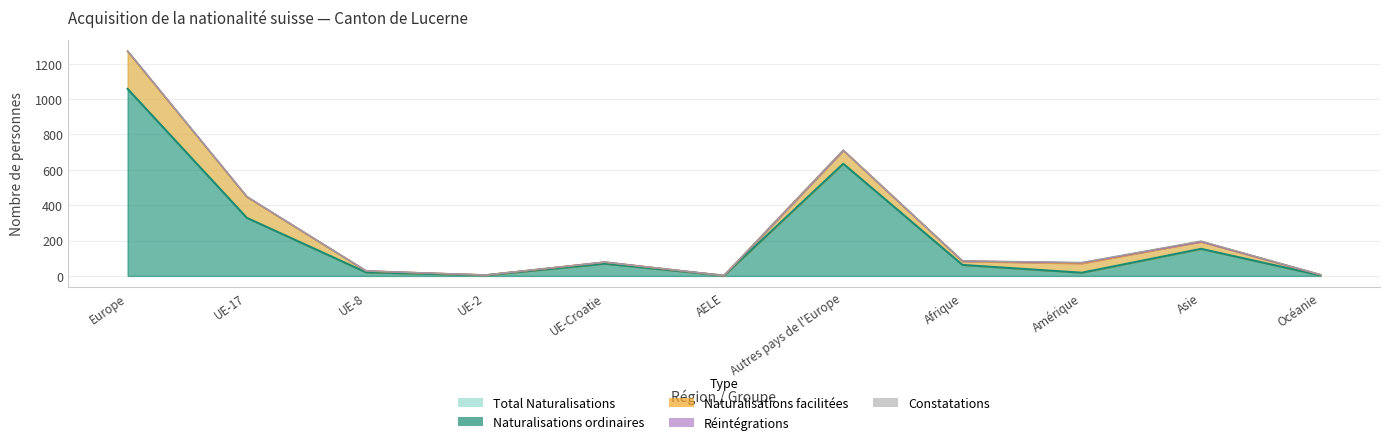

What is the spread (max minus min) of values at UE-2?

5